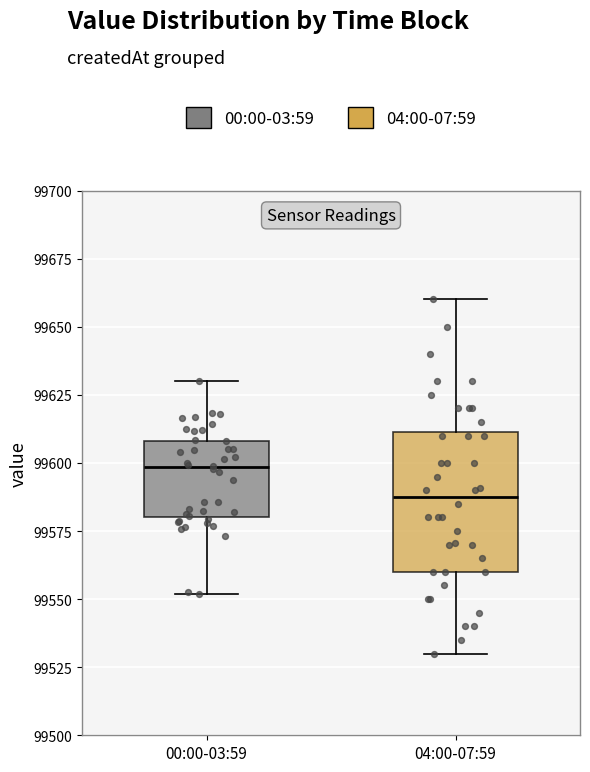

Which box has the highest median line?

00:00-03:59